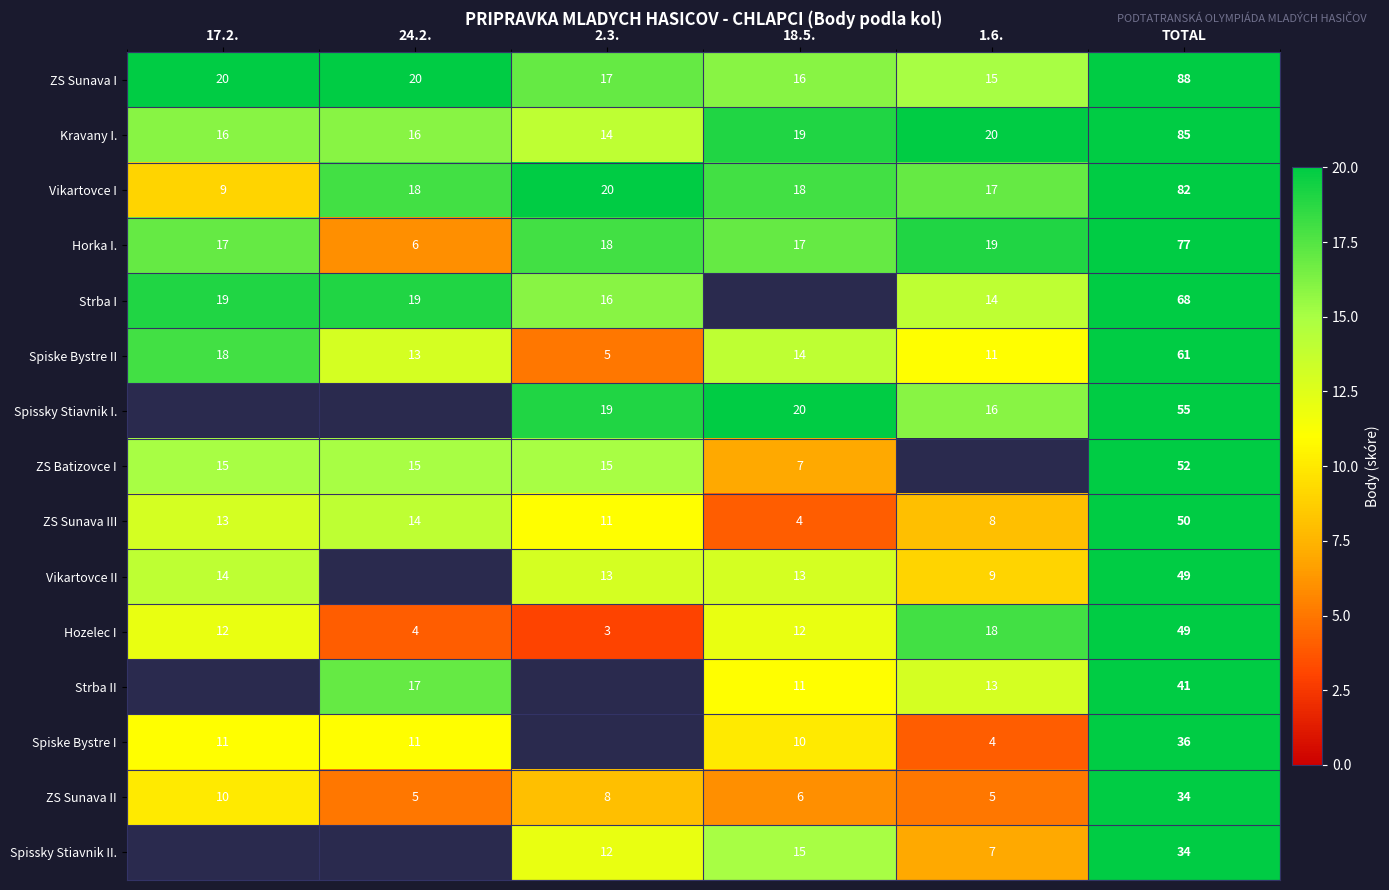

What is the spread (max minus min) of values at TOTAL?

54